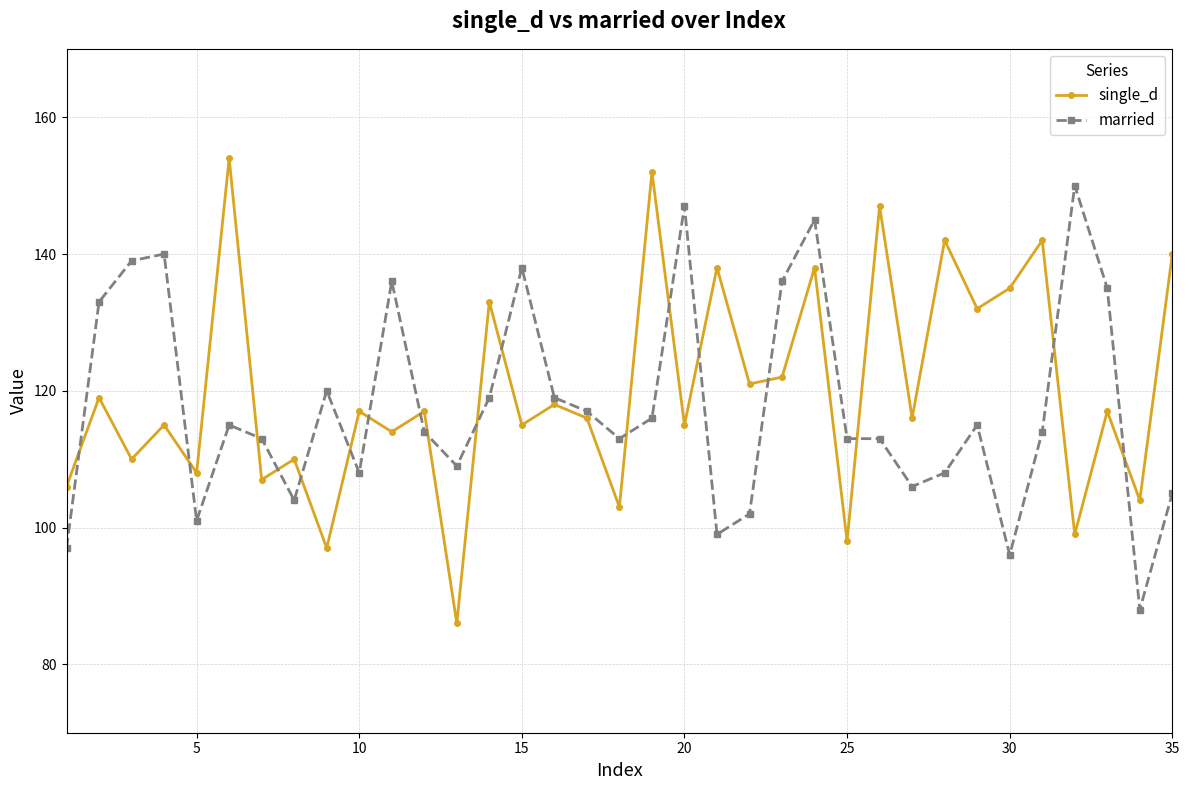

What is the maximum value for single_d?

154